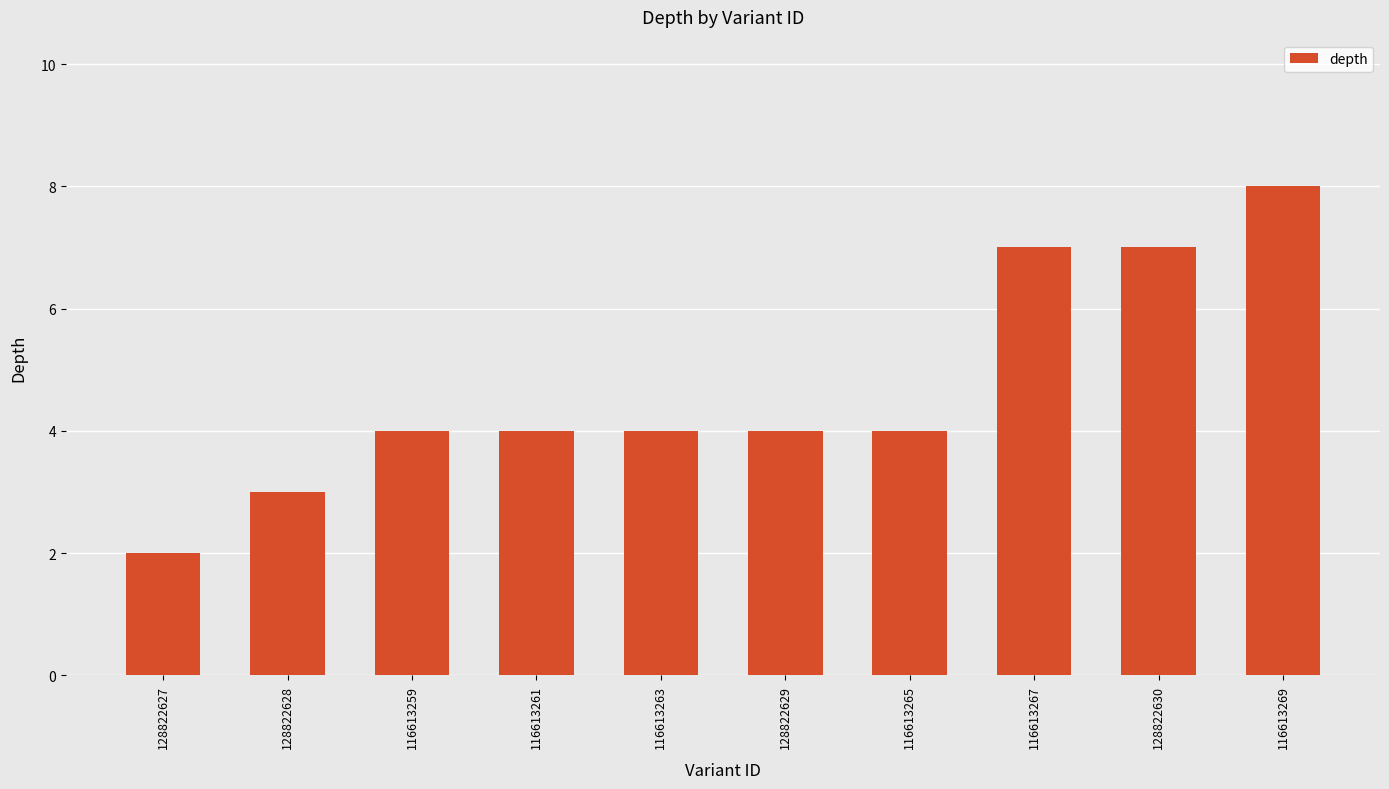

How many data points does each series have?

10